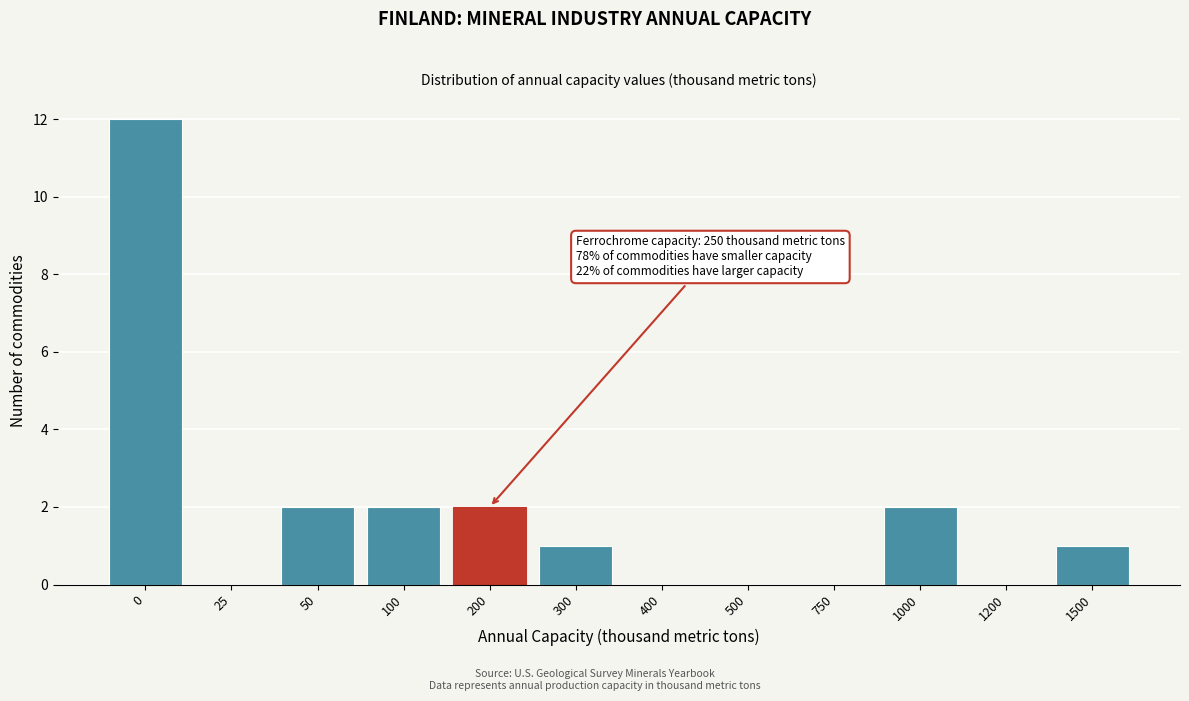

Reading left to right, what are all the values shown in this chart?

0=12	25=0	50=2	100=2	200=2	300=1	400=0	500=0	750=0	1000=2	1200=0	1500=1